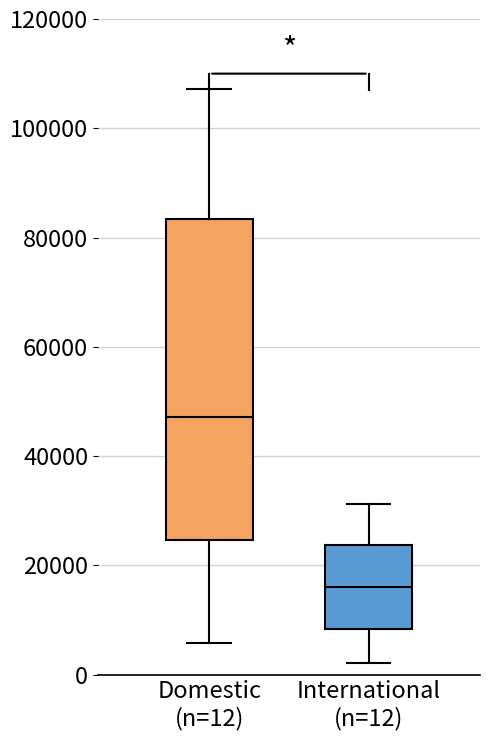

Reading left to right, read every box against the y-axis: the position of its median line, the range the box covers, and the ends of its whiskers. The values are not printed on the chart, so give them approximately, as read against the axis.

Domestic (n=12): median 48000, box 24000 to 84000, whiskers 6000 to 108000
International (n=12): median 16000, box 8000 to 24000, whiskers 2000 to 32000